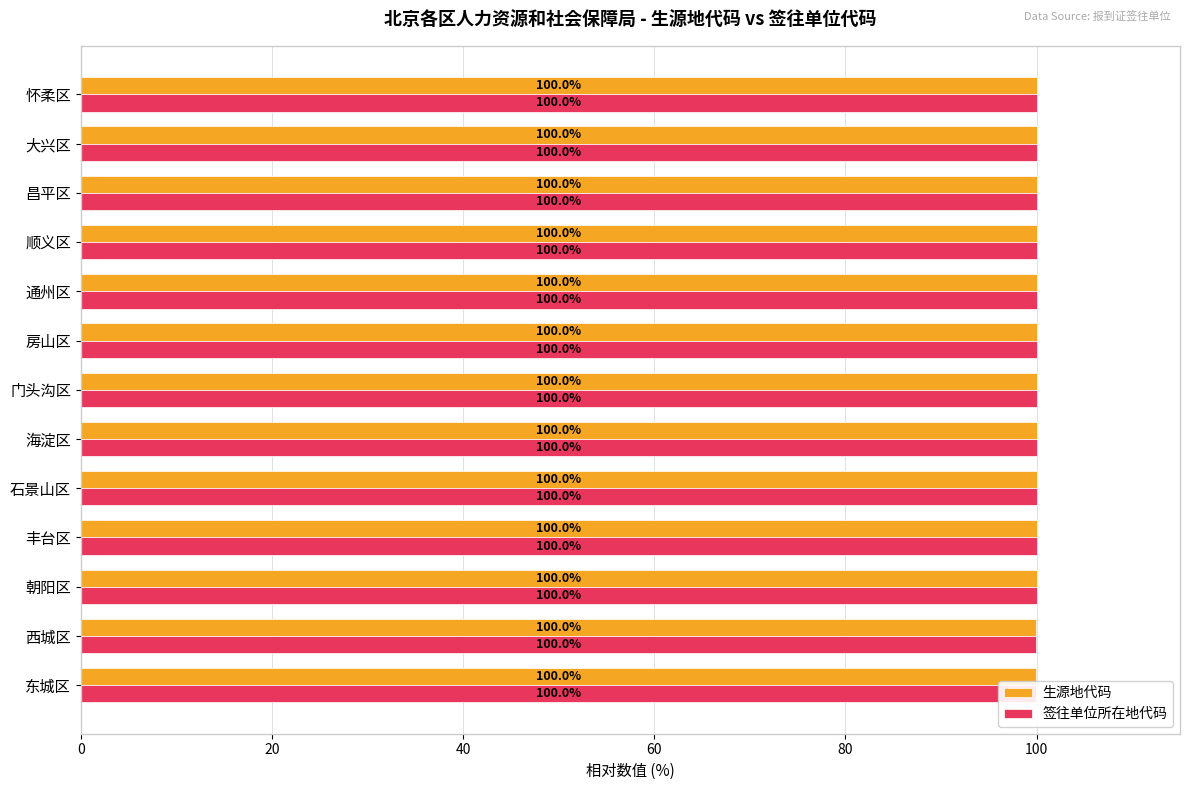

What is the minimum value for 签往单位所在地代码?

100.0